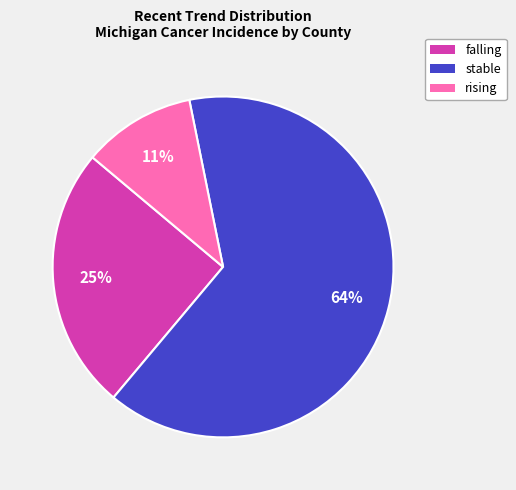

The falling slice represents 11% of the pie. True or false?

False